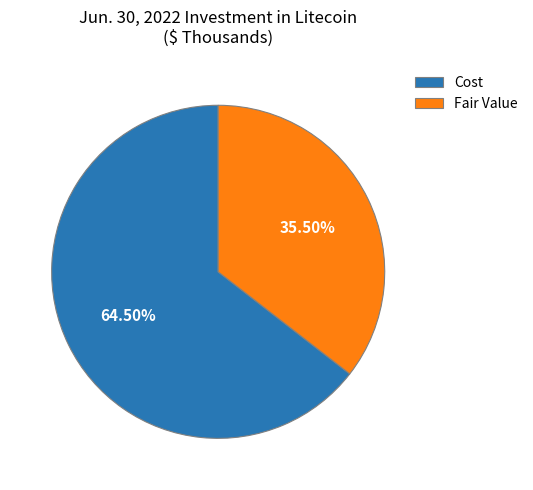

The Fair Value slice represents 43% of the pie. True or false?

False